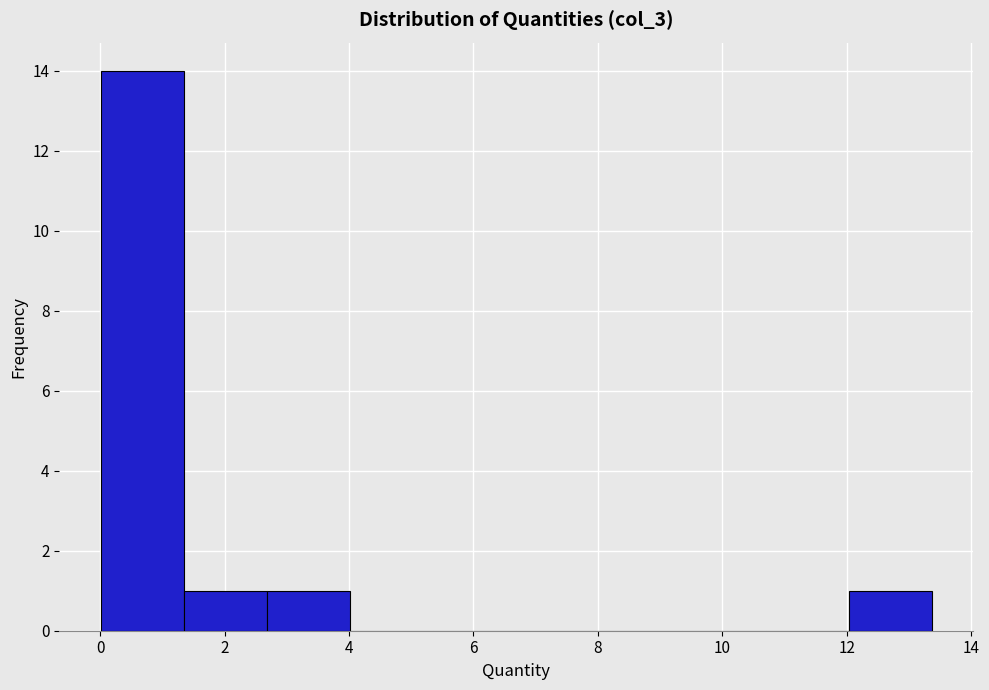

What is the height of the bar covering 1.4 to 2.6 on the x-axis? Neither the bar edges nor the heights are printed on the chart, so give them approximately, as read against the axes.

1